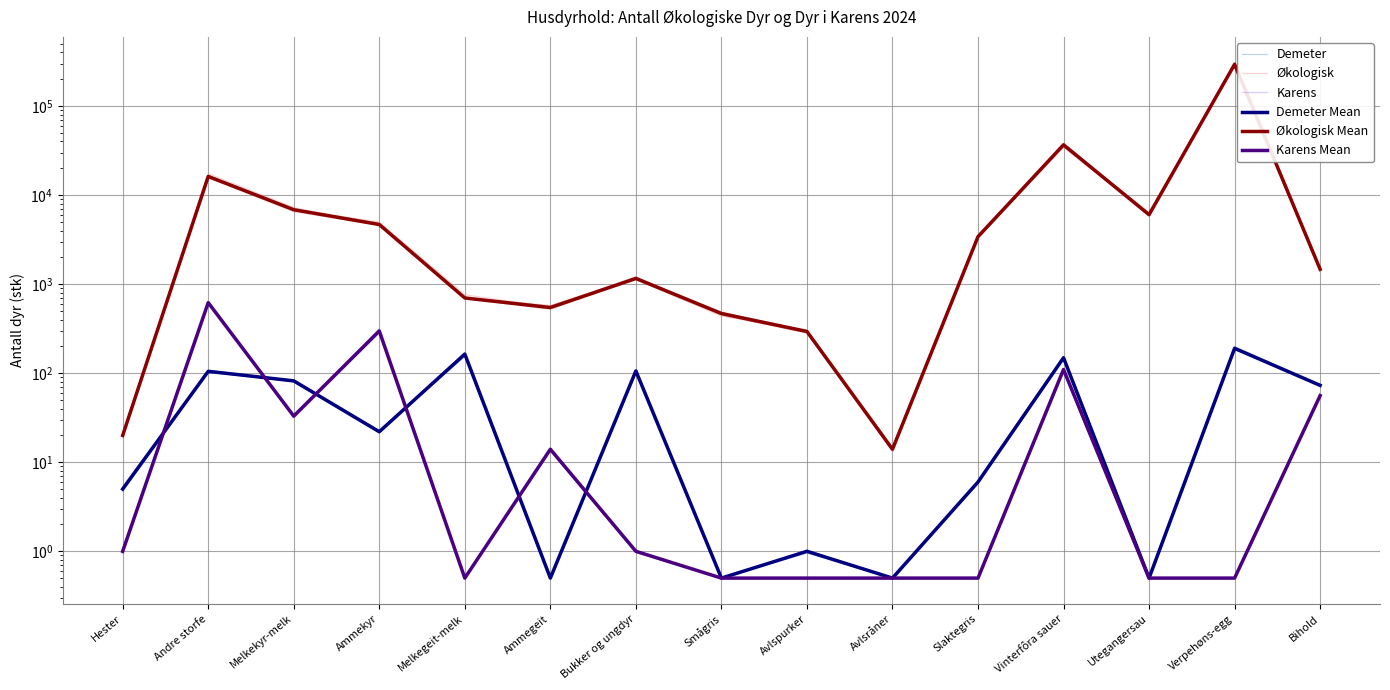

True or false: Demeter has a value of 0.7 at Smågris.

False